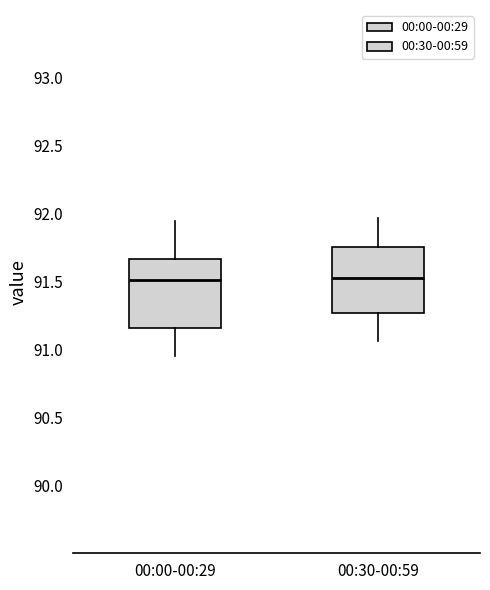

Reading left to right, transcribe this box plot: for each box, give where its median line is, the range the box spans, and where its two whiskers end, as read against the y-axis. The values are not printed on the chart, so give them approximately, as read against the axis.

00:00-00:29: median 91.50, box 91.15 to 91.65, whiskers 90.95 to 91.95
00:30-00:59: median 91.55, box 91.25 to 91.75, whiskers 91.05 to 91.95